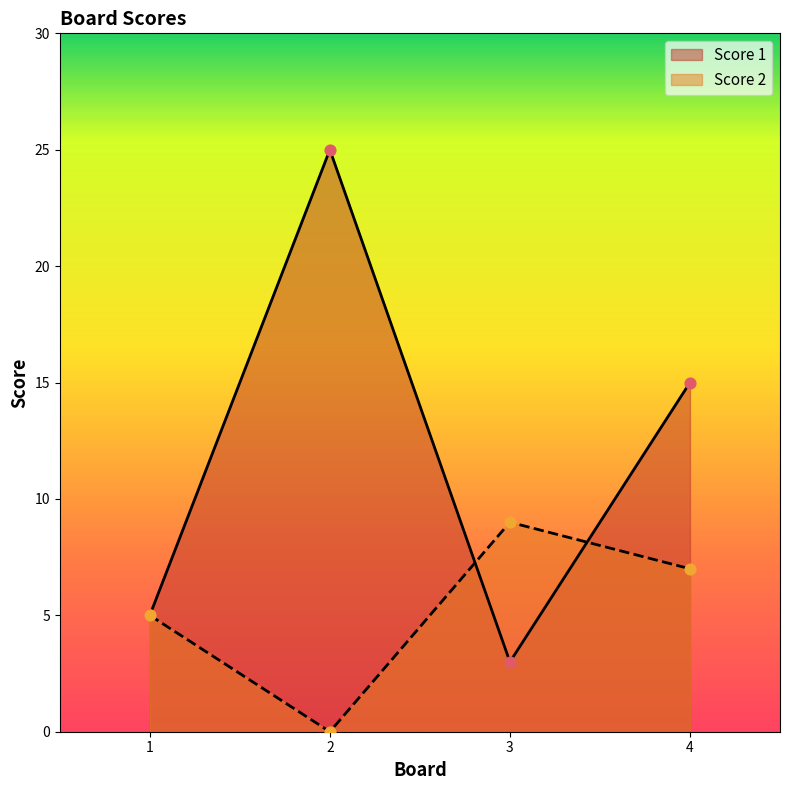

Which series contains the lowest Y value?

Score 2